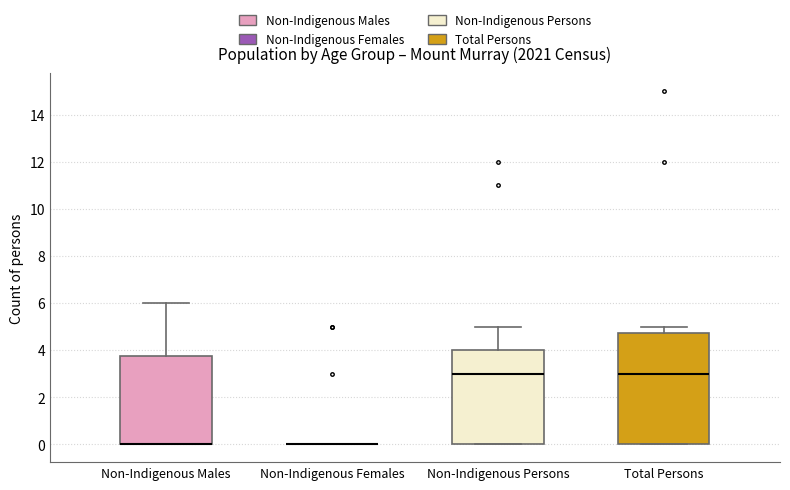

Reading left to right, transcribe this box plot: for each box, give where its median line is, the range the box spans, and where its two whiskers end, as read against the y-axis. The values are not printed on the chart, so give them approximately, as read against the axis.

Non-Indigenous Males: median 0.0 (drawn on the box's lower edge), box 0.0 to 3.8, whiskers 0.0 to 6.0
Non-Indigenous Females: box collapsed to a line at 0.0, whiskers 0.0 to 0.0
Non-Indigenous Persons: median 3.0, box 0.0 to 4.0, whiskers 0.0 to 5.0
Total Persons: median 3.0, box 0.0 to 4.8, whiskers 0.0 to 5.0